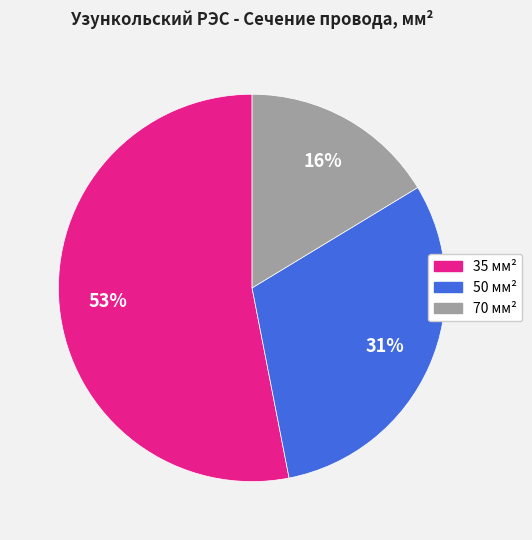

The 50 slice represents 31% of the pie. True or false?

True